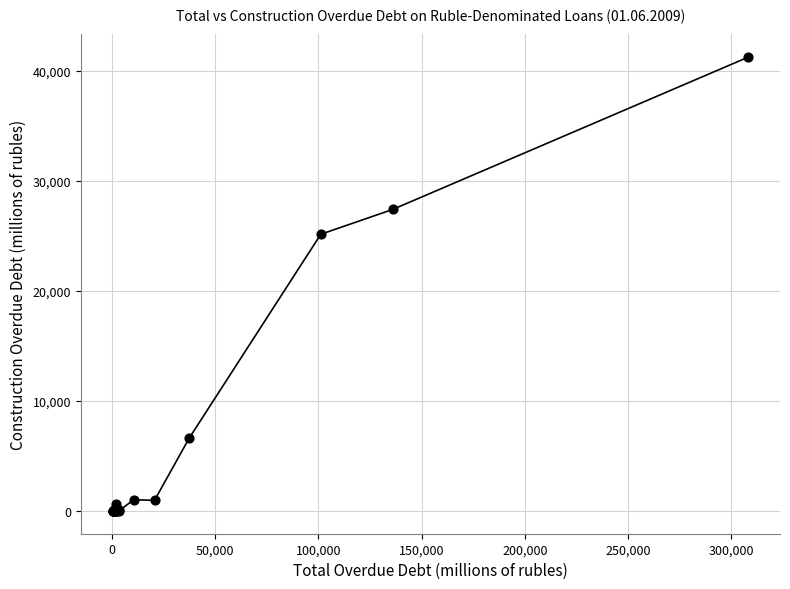

What Y value in the scatter plot is closest to 20629?

25159.0